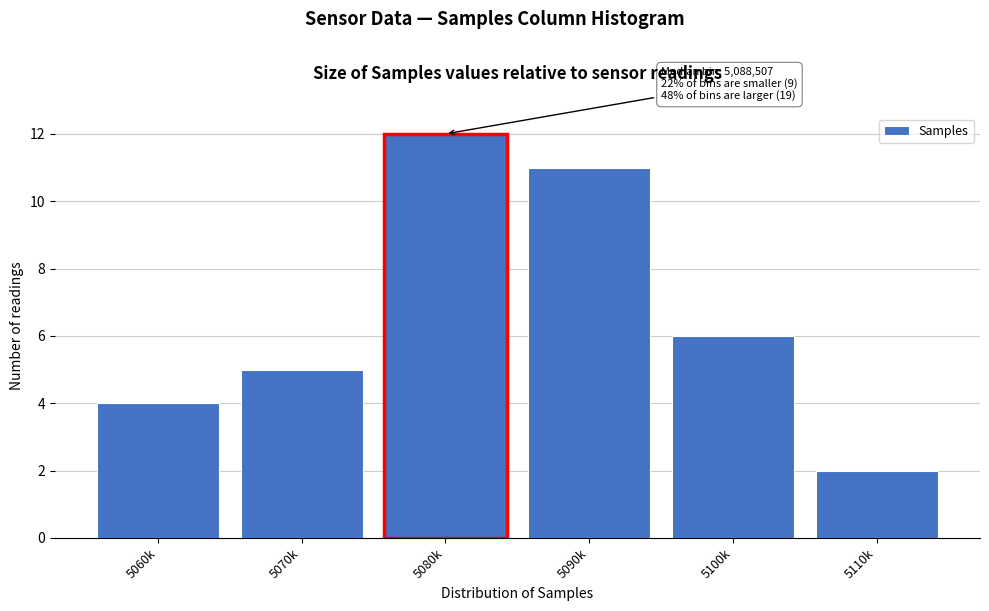

Reading left to right, extract all data points from this chart.

4	5	12	11	6	2